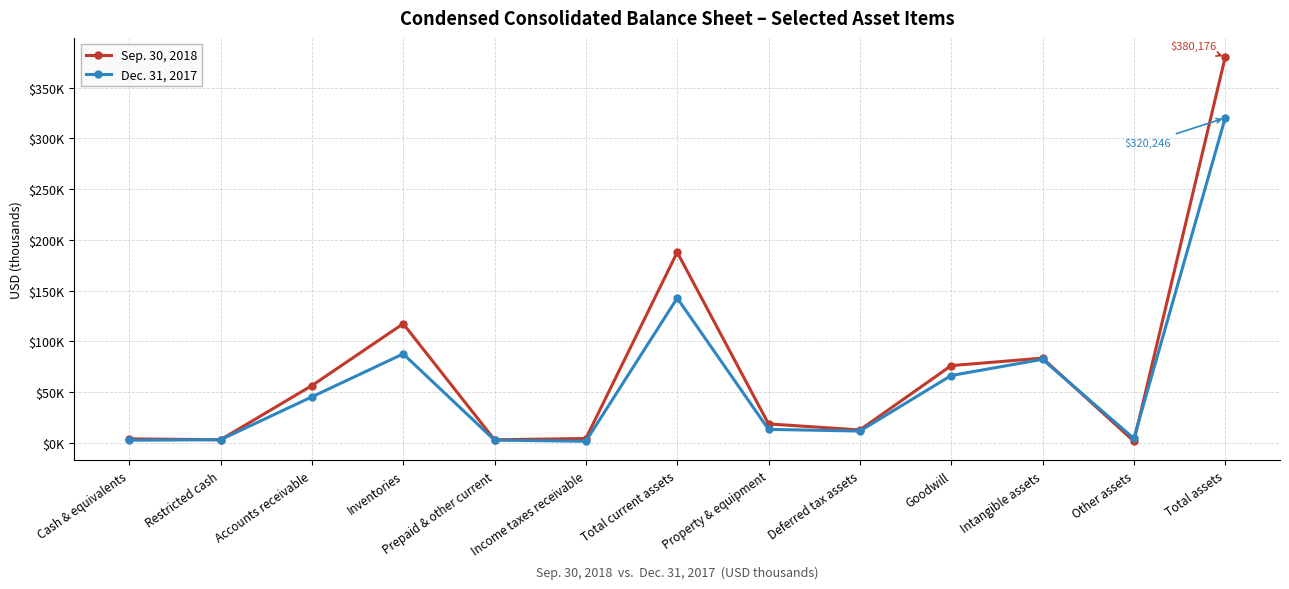

Between which two adjacent categories do Dec. 31, 2017 and Sep. 30, 2018 first intersect?

Intangible assets and Other assets